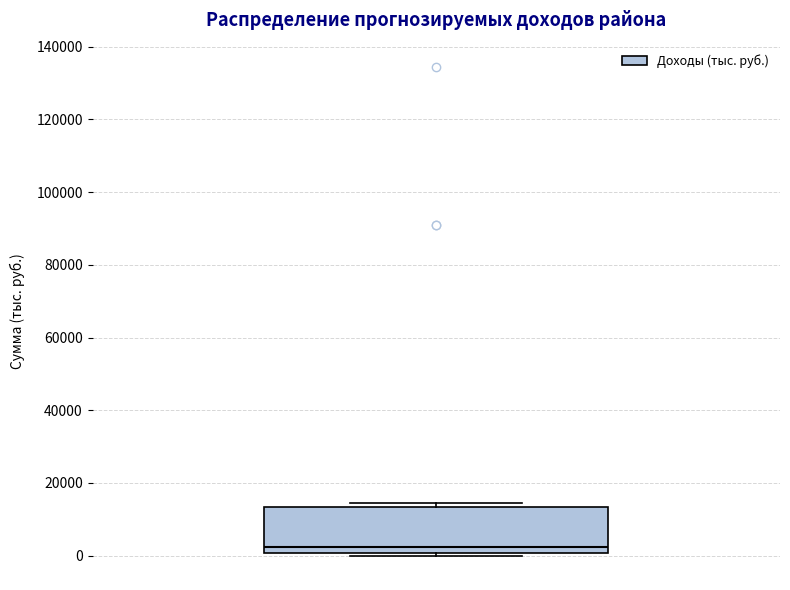

Where is the upper edge of the box on the y-axis? The values are not printed on the chart, so give them approximately, as read against the axis.

14000